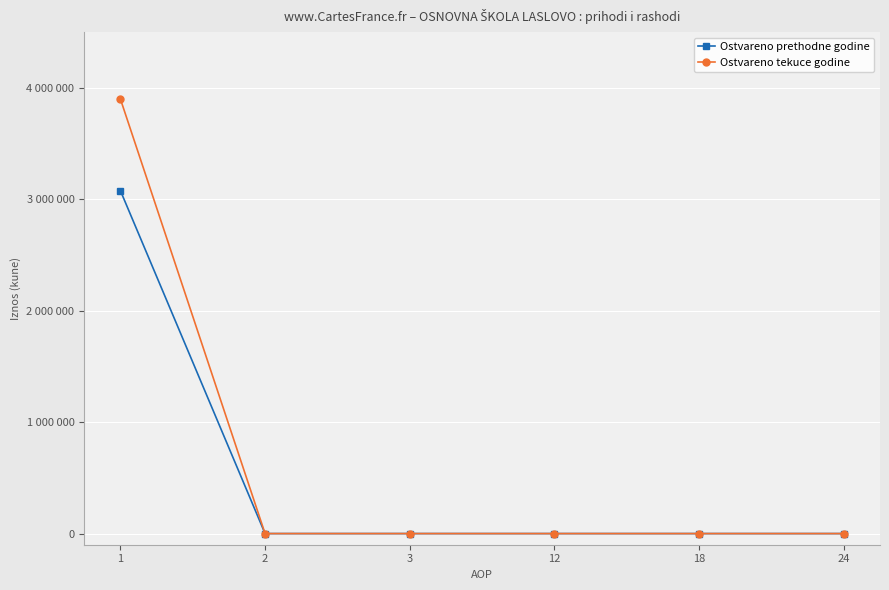

True or false: Ostvareno prethodne godine and Ostvareno tekuce godine intersect in this chart.

False